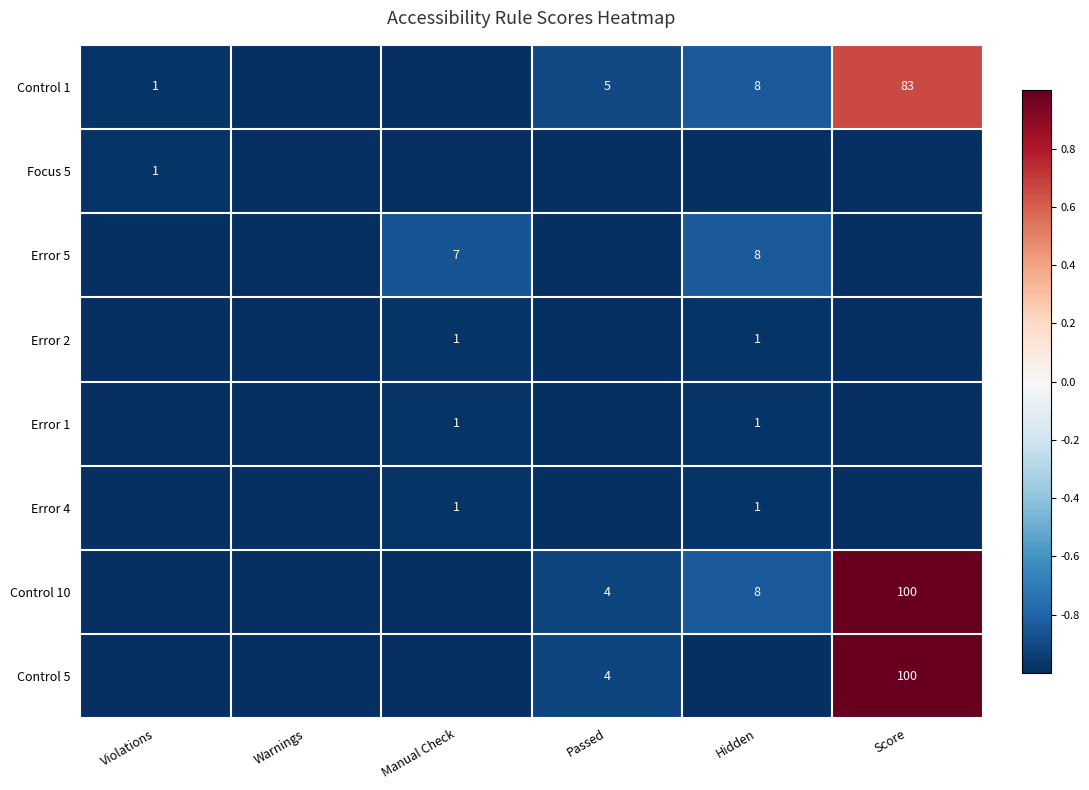

True or false: Control 1 has a value of 83 at Score.

True